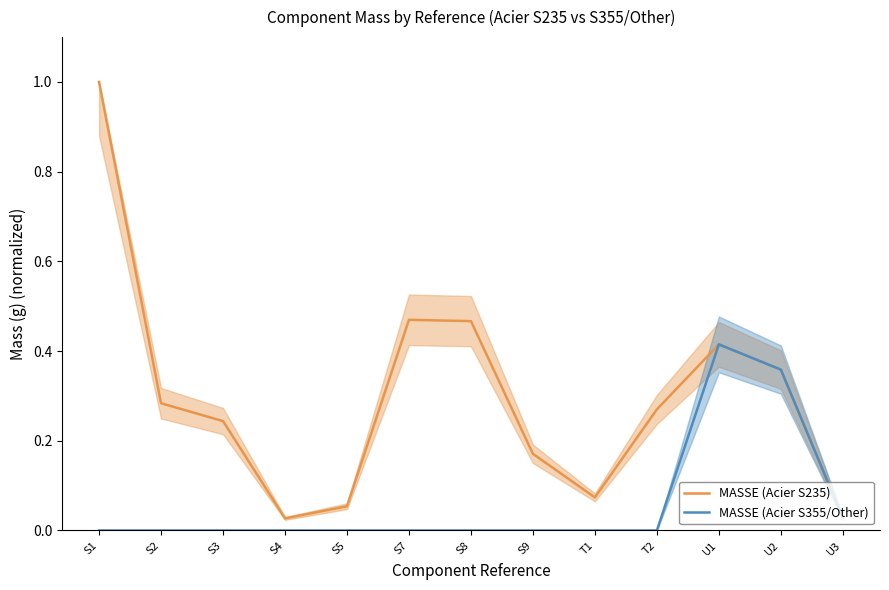

The MASSE (Acier S235) series shows 0.1 at T2. True or false?

False